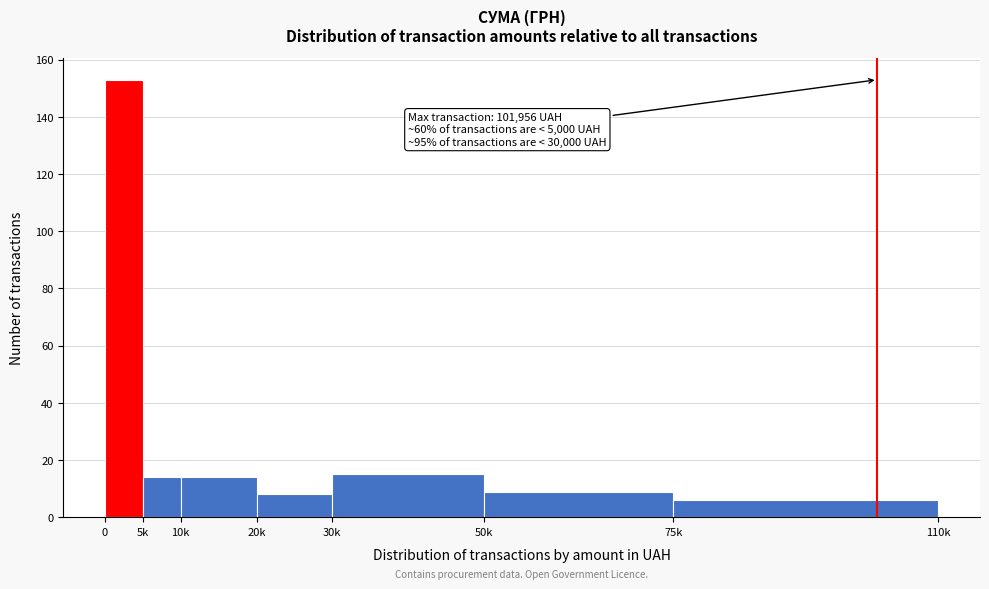

Reading left to right, list all the values displayed in this chart.

0=153	5k=14	10k=14	20k=8	30k=15	50k=9	75k=6